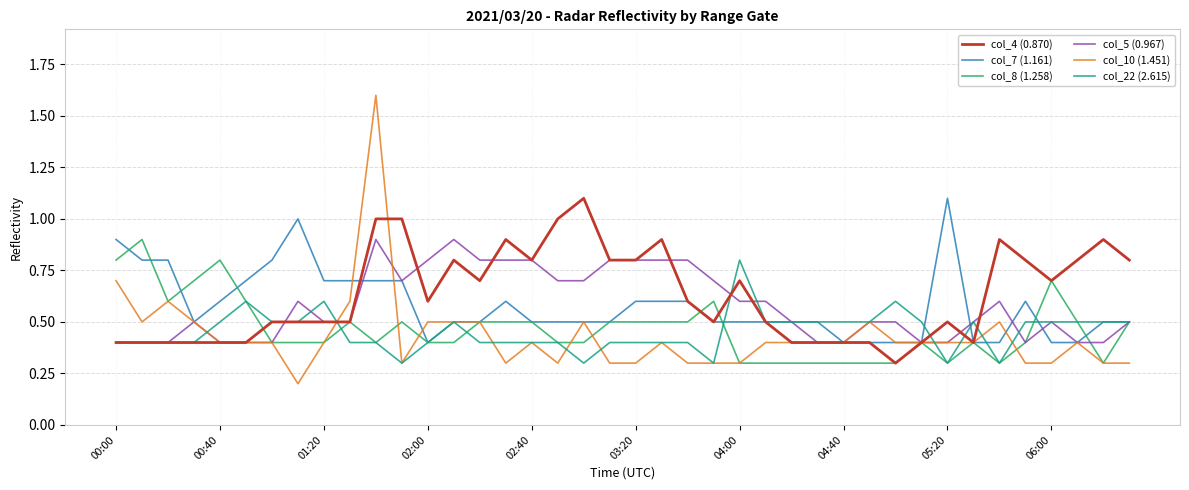

What are all the series names shown in the legend?

col_4 (0.870), col_7 (1.161), col_8 (1.258), col_5 (0.967), col_10 (1.451), col_22 (2.615)